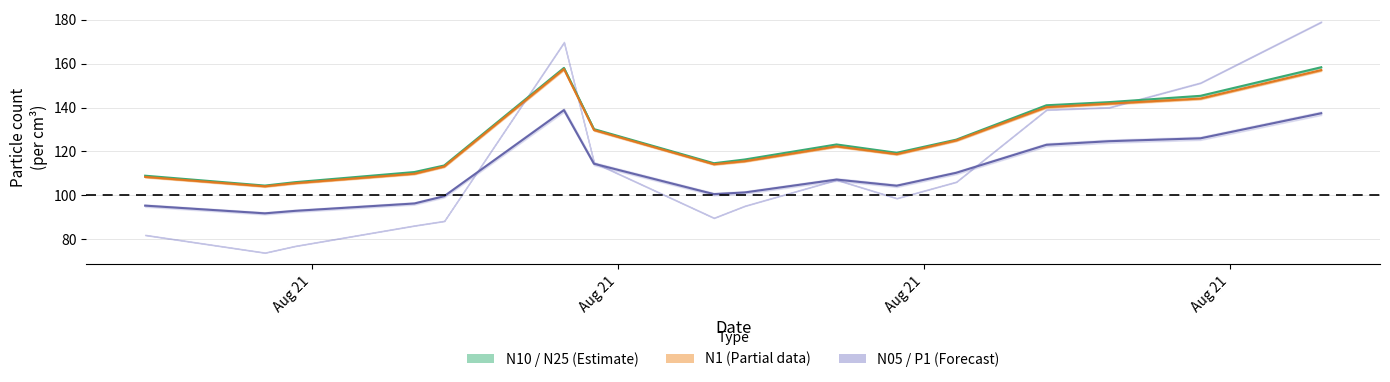

What is the maximum value for N05 (Forecast line)?

138.8